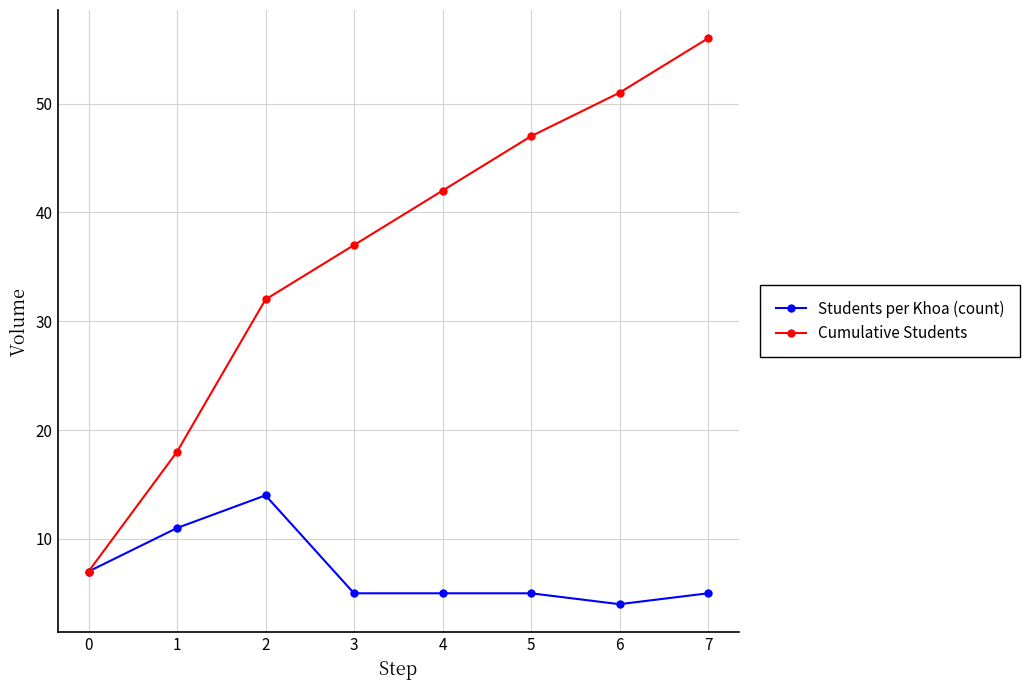

What is the approximate value of Students per Khoa (count) at 1, to the nearest 5?

10